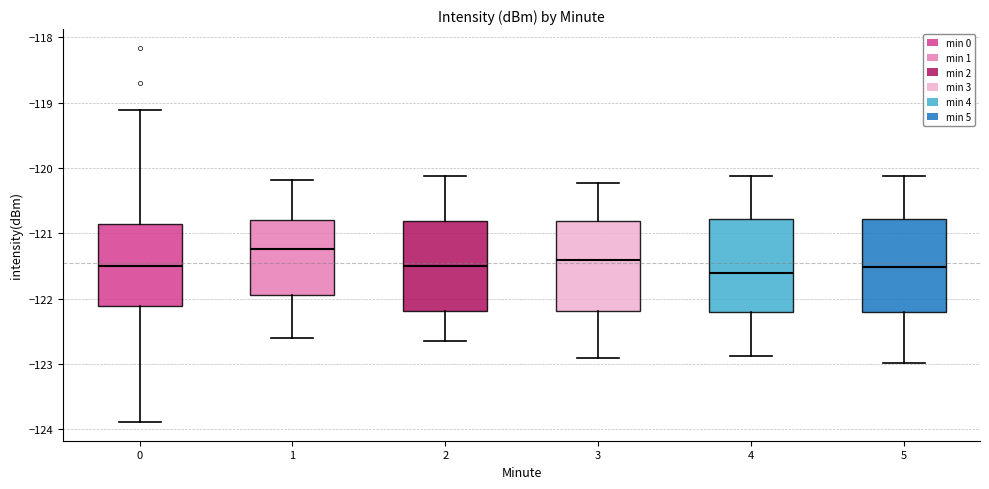

Where does the median line of the box at x = 2 sit on the y-axis? The values are not printed on the chart, so give them approximately, as read against the axis.

-121.5